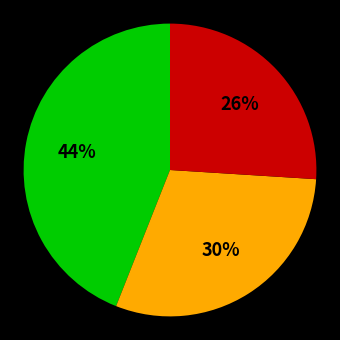

Is there any slice that represents more than half of the pie?

No